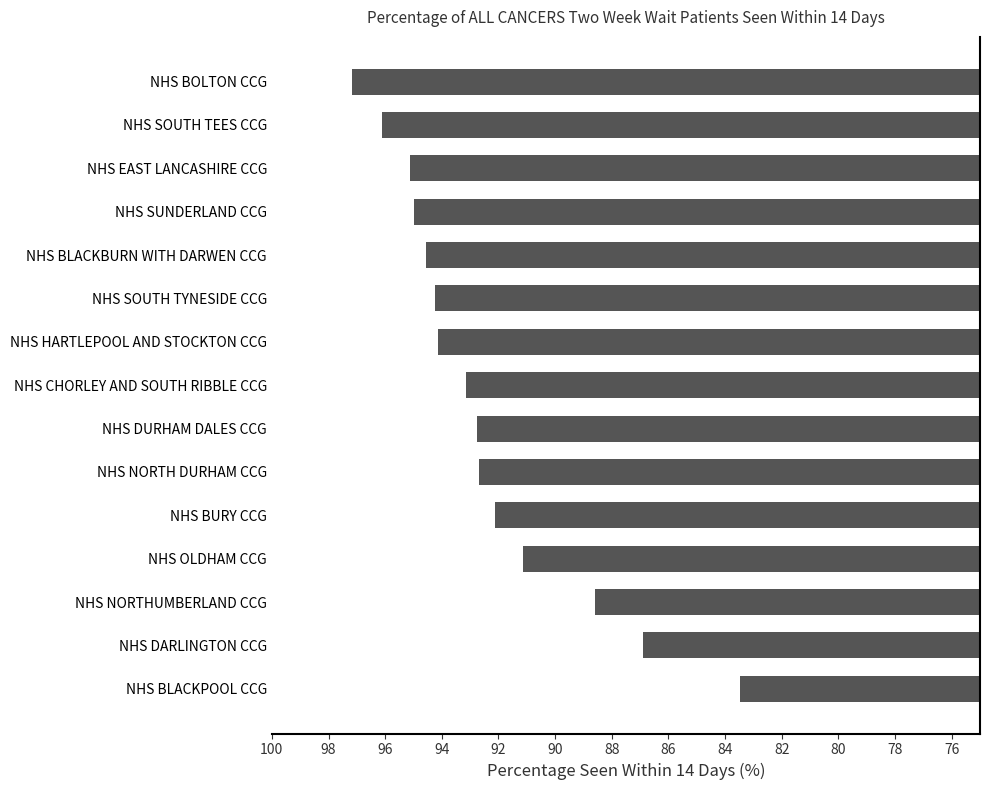

The value at NHS SUNDERLAND CCG is 135.9. True or false?

False